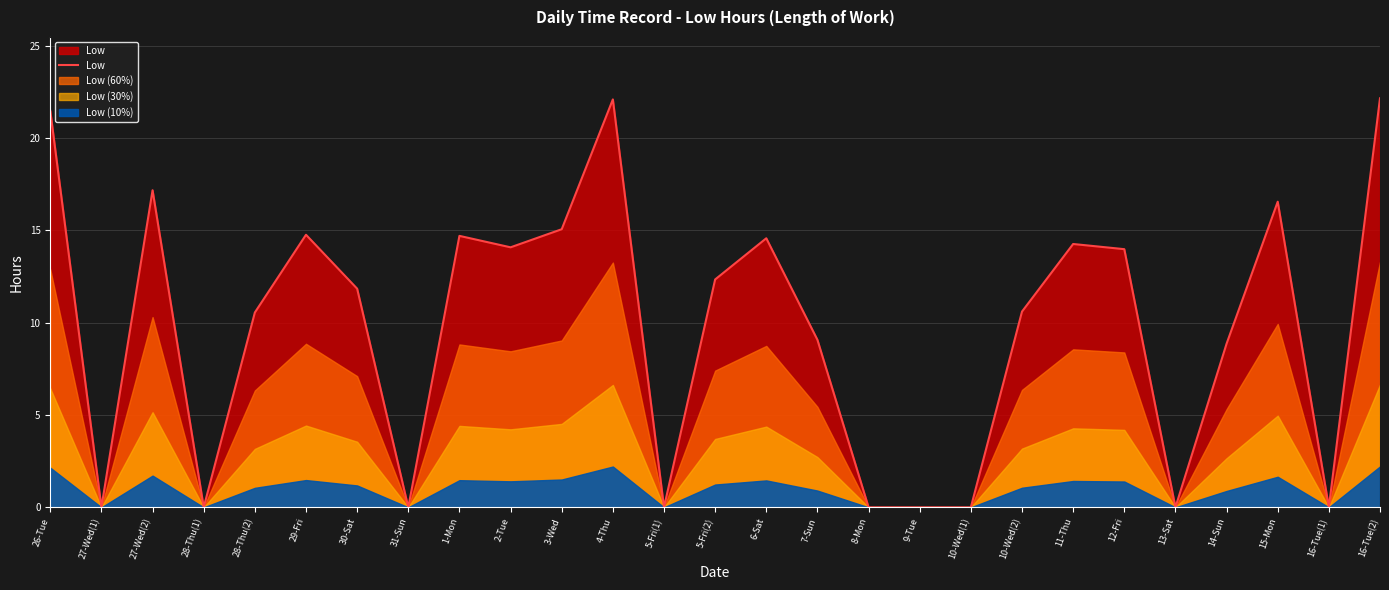

What is the value of the 25th point from the left?

16.6